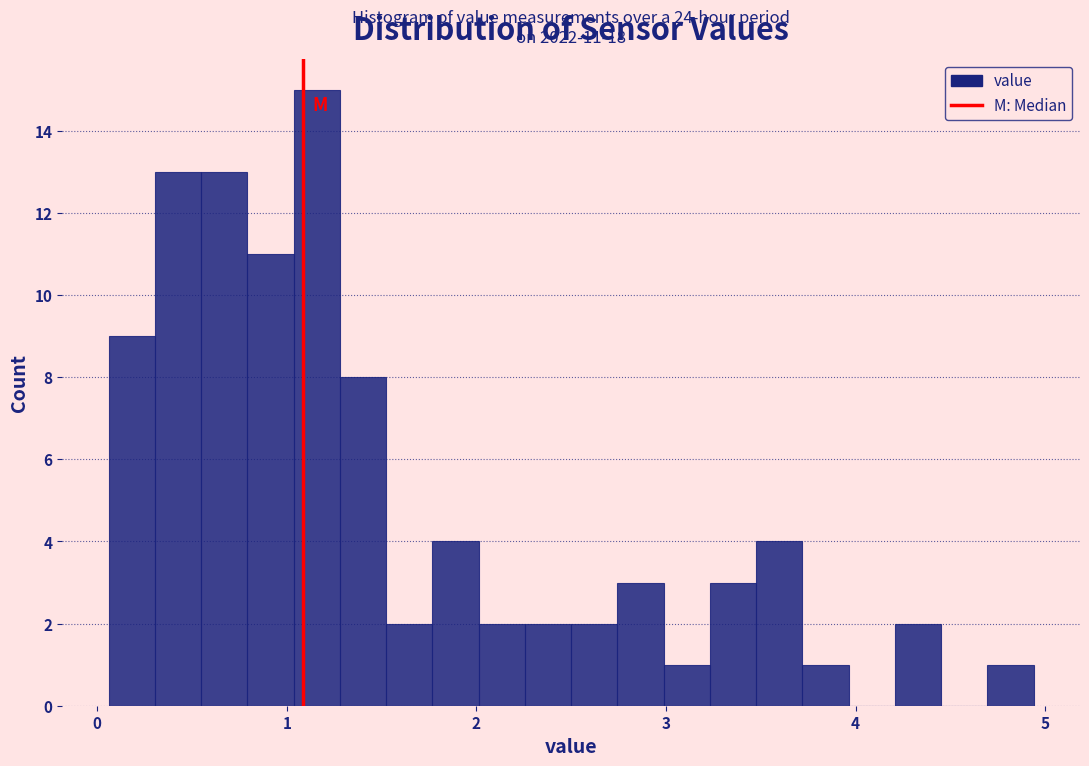

Read against the x-axis, roughly where is the centre of the tallest bar?

1.2